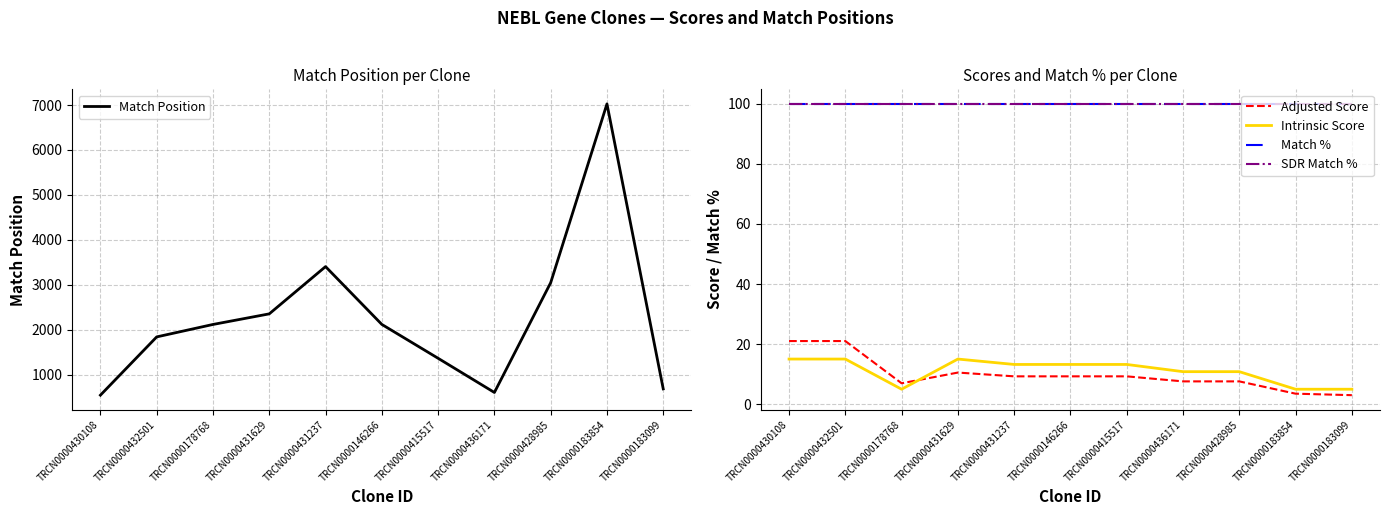

Which series ends up on top after the final intersection of Adjusted Score and Intrinsic Score?

Intrinsic Score